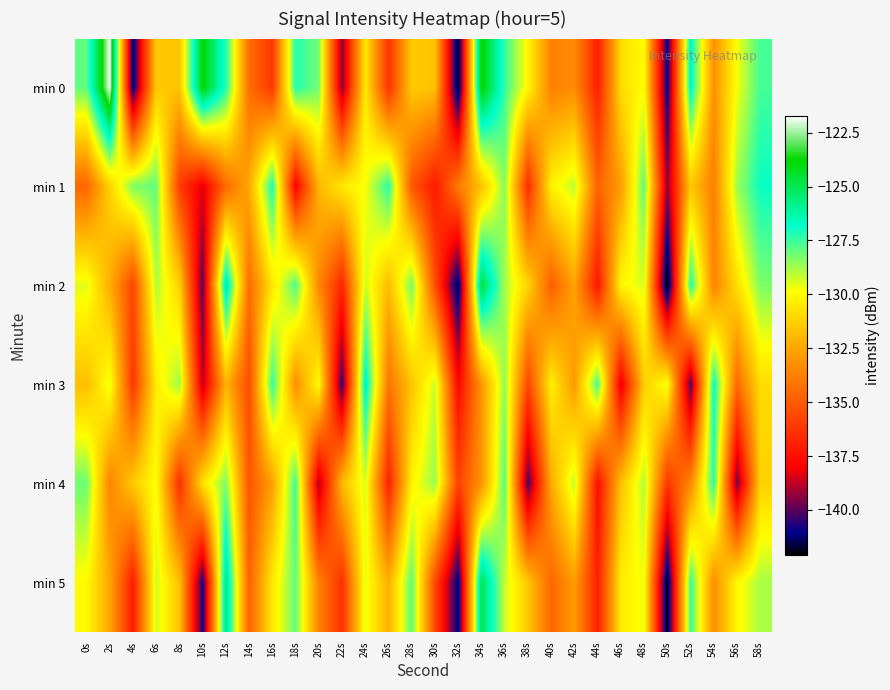

Reading left to right, extract all data points from this chart.

min 0: 0s=-128.0	2s=-121.7	4s=-141.3	6s=-131.5	8s=-131.6	10s=-123.8	12s=-127.2	14s=-134.4	16s=-136.1	18s=-127.2	20s=-128.2	22s=-139.5	24s=-130.5	26s=-136.4	28s=-131.4	30s=-131.7	32s=-142.1	34s=-123.6	36s=-127.5	38s=-130.1	40s=-133.7	42s=-133.4	44s=-137.0	46s=-130.9	48s=-129.9	50s=-141.1	52s=-126.5	54s=-133.2	56s=-129.8	58s=-127.6
min 1: 0s=-134.6	2s=-131.2	4s=-128.3	6s=-128.0	8s=-136.0	10s=-138.4	12s=-134.4	14s=-132.4	16s=-127.1	18s=-138.0	20s=-132.0	22s=-130.5	24s=-129.8	26s=-127.3	28s=-135.1	30s=-137.2	32s=-133.9	34s=-131.7	36s=-128.4	38s=-136.6	40s=-130.2	42s=-129.1	44s=-134.7	46s=-132.8	48s=-127.9	50s=-139.4	52s=-131.5	54s=-133.8	56s=-128.7	58s=-126.9
min 2: 0s=-129.5	2s=-132.3	4s=-135.7	6s=-128.9	8s=-131.2	10s=-140.1	12s=-125.8	14s=-134.4	16s=-130.6	18s=-127.7	20s=-133.5	22s=-136.8	24s=-129.3	26s=-131.9	28s=-128.2	30s=-135.4	32s=-141.7	34s=-124.6	36s=-128.8	38s=-131.1	40s=-134.9	42s=-132.6	44s=-137.3	46s=-130.1	48s=-129.4	50s=-142.5	52s=-127.2	54s=-133.7	56s=-130.8	58s=-128.3
min 3: 0s=-131.8	2s=-129.6	4s=-136.2	6s=-130.4	8s=-128.7	10s=-138.9	12s=-132.1	14s=-135.5	16s=-127.4	18s=-133.3	20s=-129.9	22s=-140.6	24s=-126.3	26s=-134.1	28s=-131.6	30s=-129.2	32s=-137.8	34s=-133.0	36s=-128.5	38s=-135.7	40s=-130.3	42s=-132.9	44s=-127.6	46s=-138.4	48s=-131.3	50s=-129.7	52s=-140.2	54s=-126.8	56s=-134.5	58s=-130.9
min 4: 0s=-128.1	2s=-133.6	4s=-131.4	6s=-129.8	8s=-136.5	10s=-130.7	12s=-128.3	14s=-135.2	16s=-132.7	18s=-127.5	20s=-139.1	22s=-131.9	24s=-129.4	26s=-136.9	28s=-130.2	30s=-128.6	32s=-135.8	34s=-133.1	36s=-127.8	38s=-140.3	40s=-132.4	42s=-129.1	44s=-137.6	46s=-131.7	48s=-128.9	50s=-136.2	52s=-133.5	54s=-127.3	56s=-139.8	58s=-131.2
min 5: 0s=-130.0	2s=-132.5	4s=-137.1	6s=-129.3	8s=-131.7	10s=-140.9	12s=-125.4	14s=-134.8	16s=-130.5	18s=-128.0	20s=-133.7	22s=-136.4	24s=-129.6	26s=-132.2	28s=-127.9	30s=-135.6	32s=-141.3	34s=-124.9	36s=-129.2	38s=-131.5	40s=-134.6	42s=-132.8	44s=-137.0	46s=-130.4	48s=-129.7	50s=-142.1	52s=-127.5	54s=-133.3	56s=-130.1	58s=-128.8